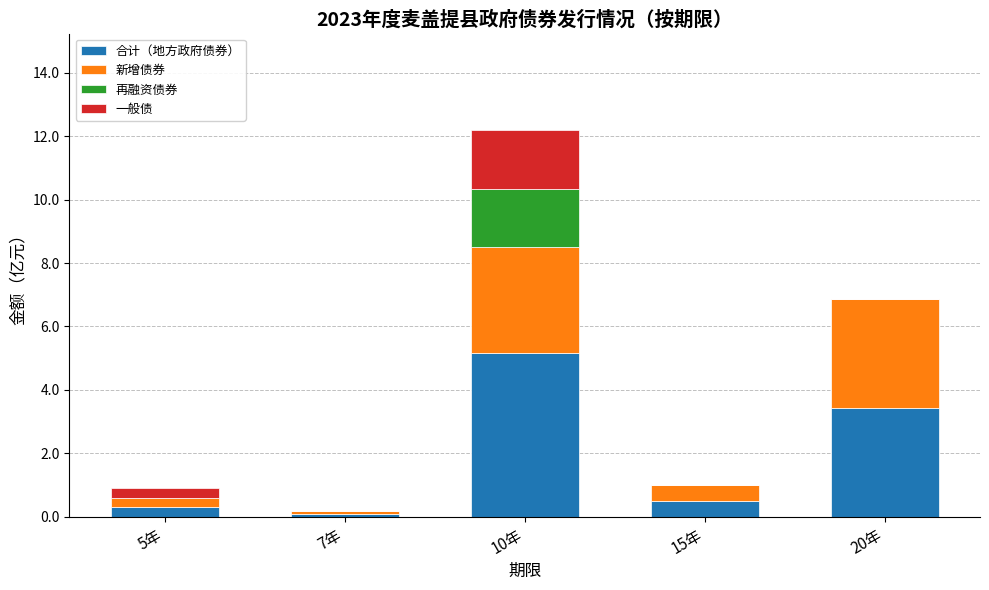

Are the bars horizontal?

No